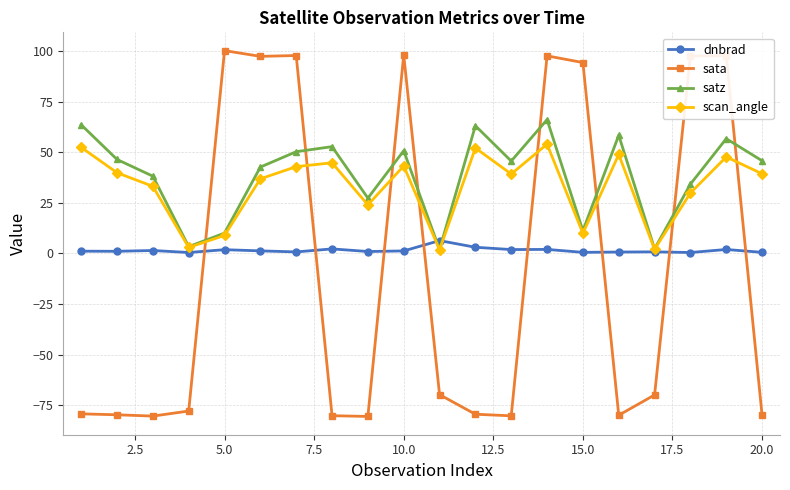

In dnbrad, how many points are higher than both neighbors (excluding endpoints)?

7